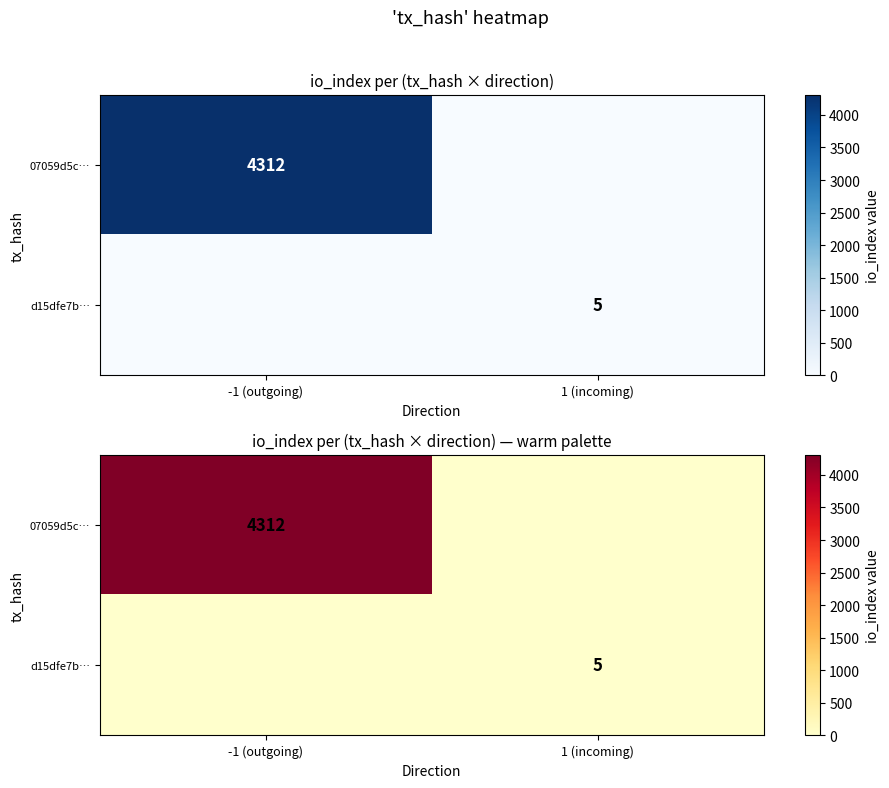

Rank the series by their average value, from highest to lowest.

07059d5c…, d15dfe7b…